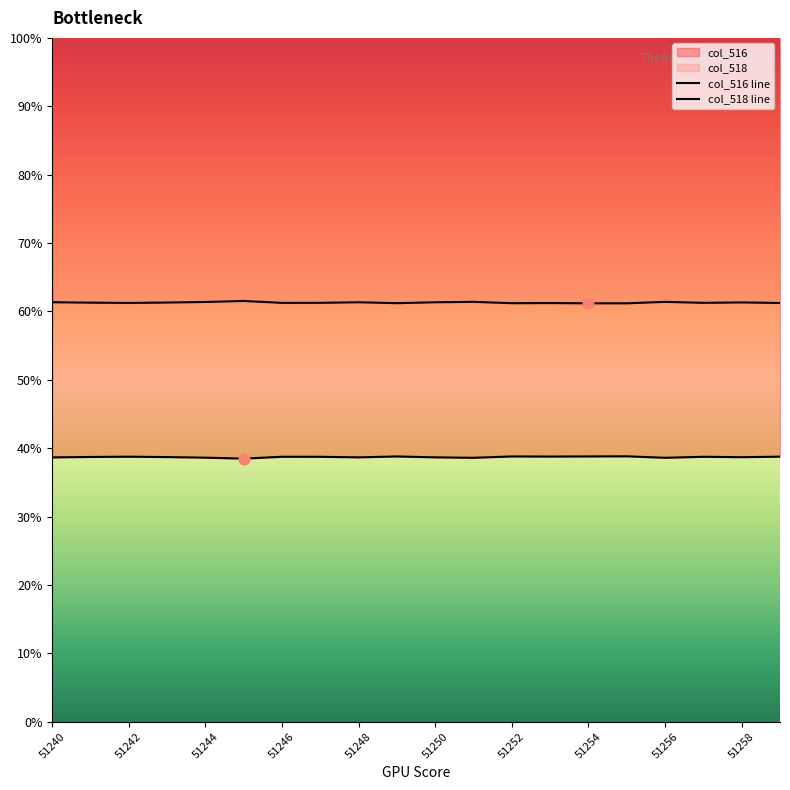

Which series contains the highest Y value?

col_518 line